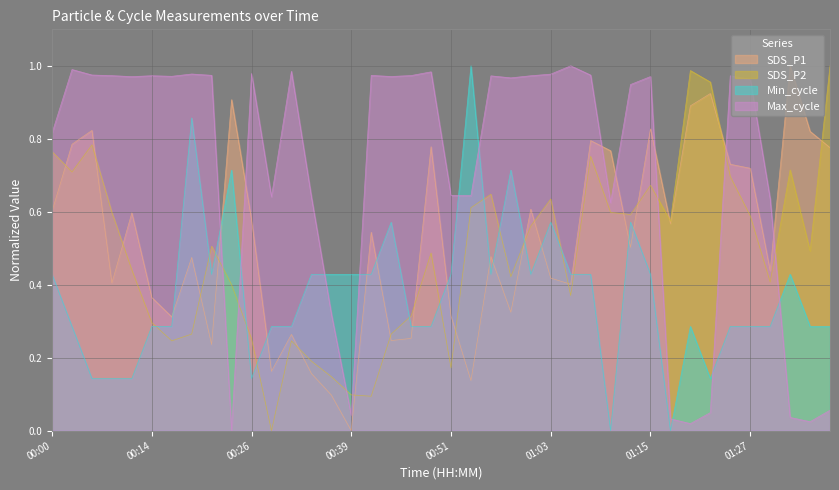

What is the label of the 30th point from the left?

01:13